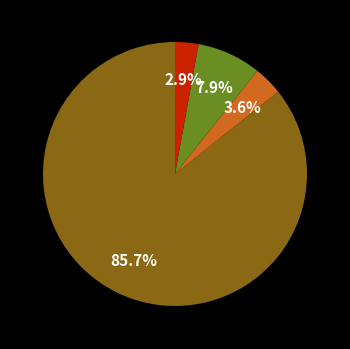

Is there a majority slice in this chart?

Yes